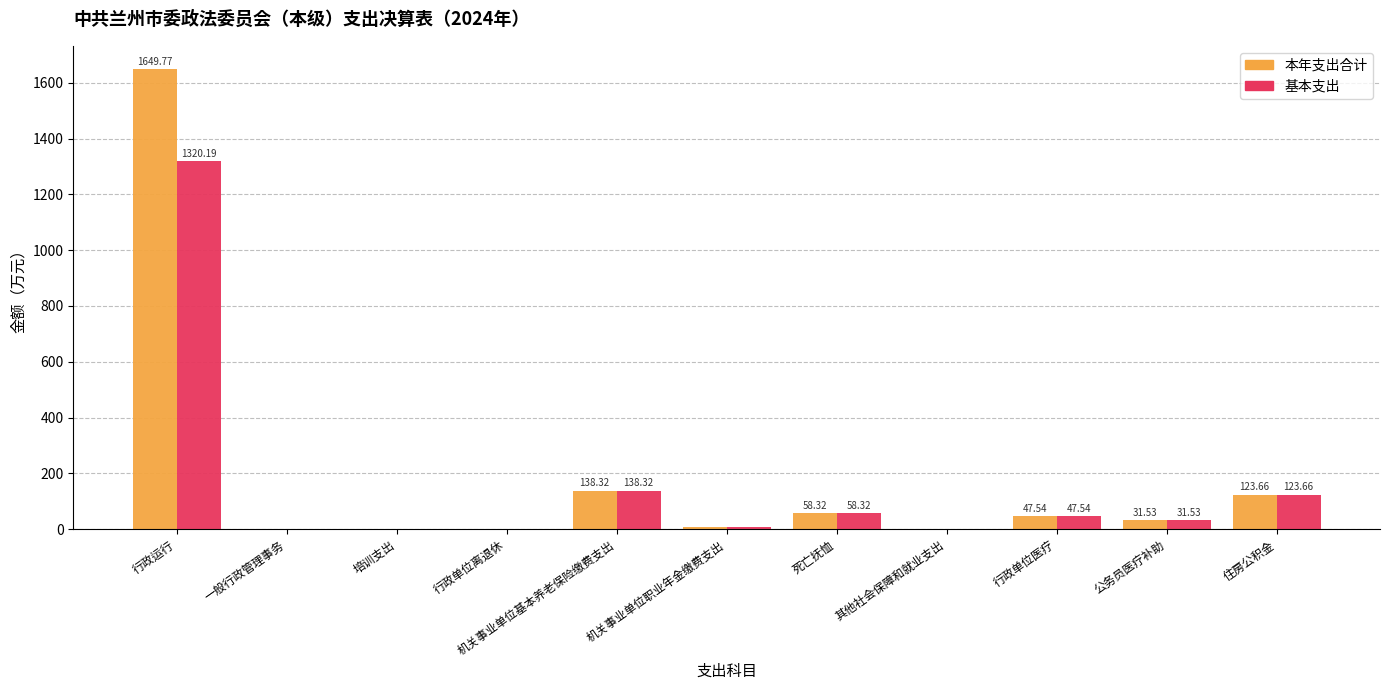

What is the sum of the 本年支出合计 values at 培训支出 and 死亡抚恤?

58.6